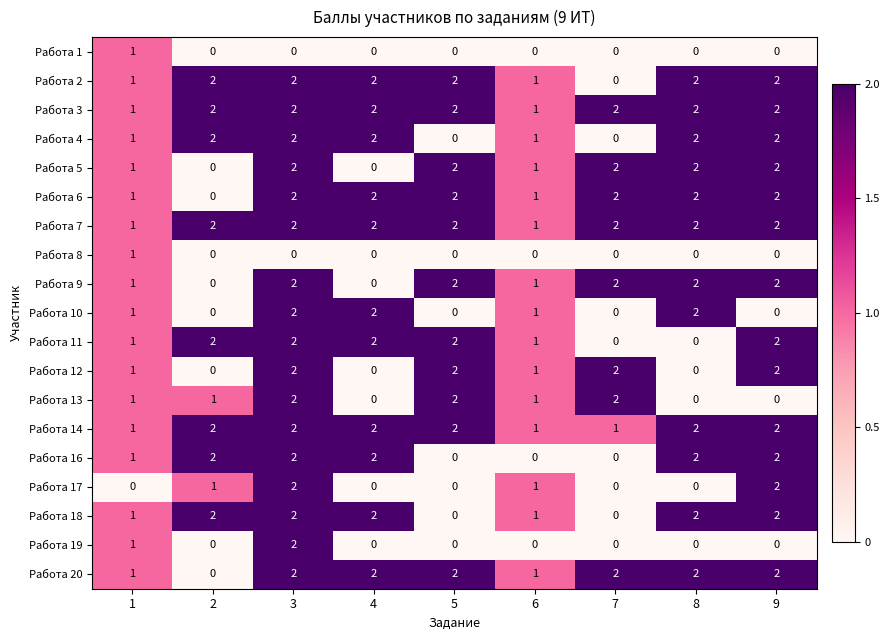

How many categories are shown in the chart?

9